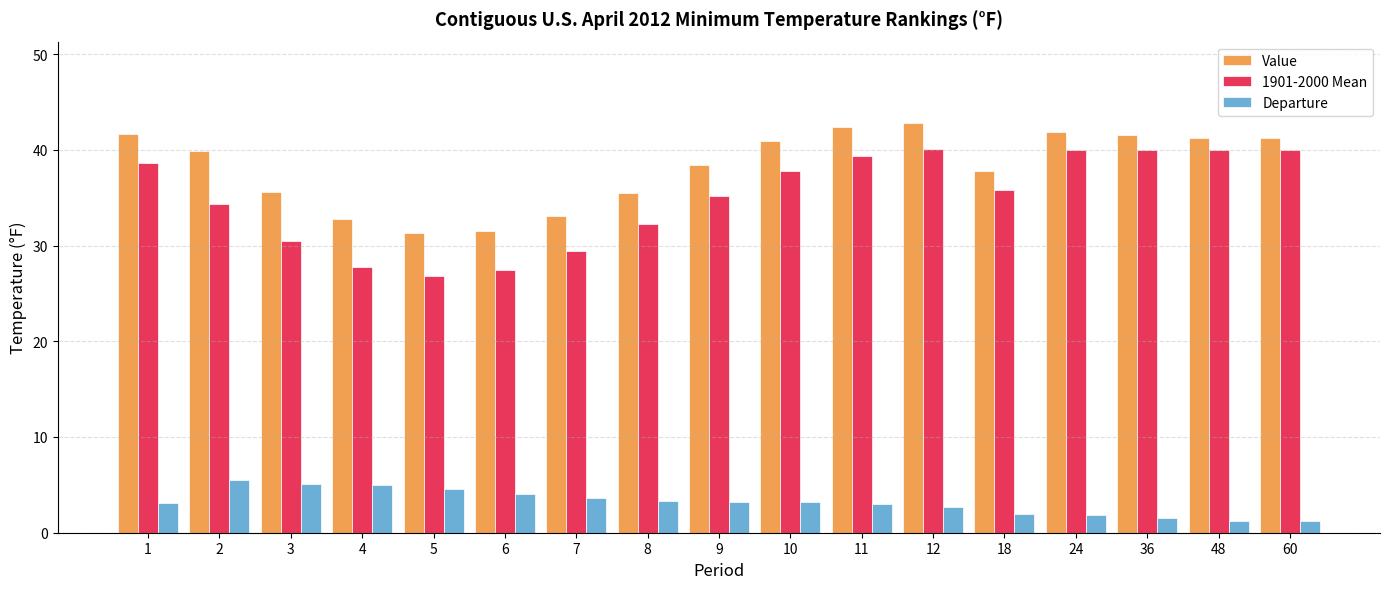

The value of 1901-2000 Mean at 24 is 40.0. True or false?

True